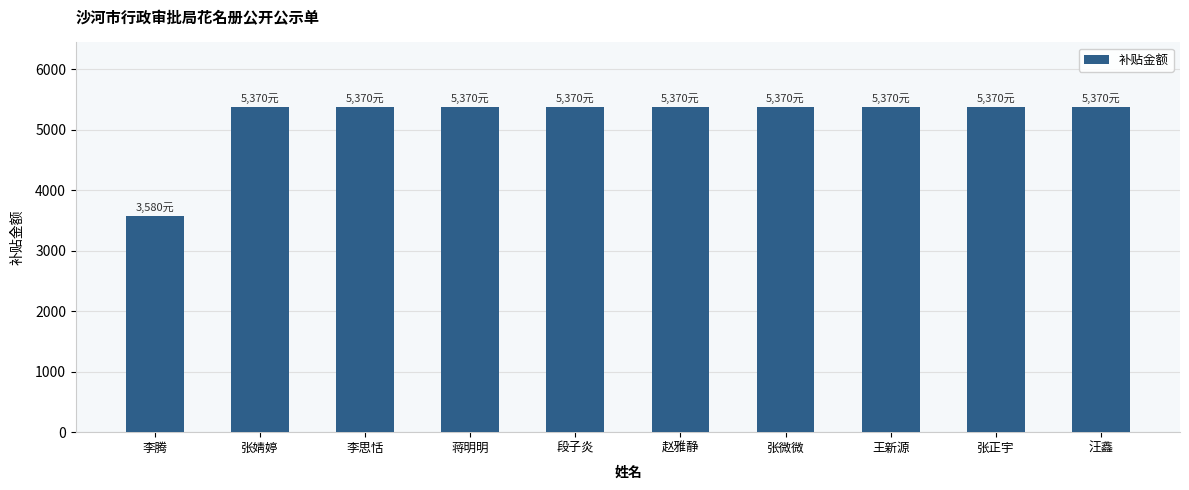

What is the label of the 6th bar from the right?

段子炎